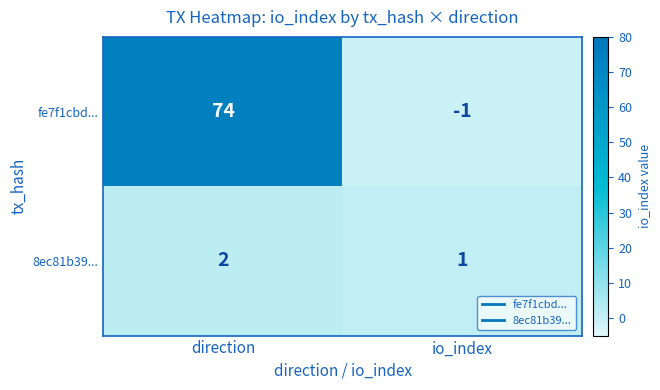

At how many categories does at least one series exceed 37?

1